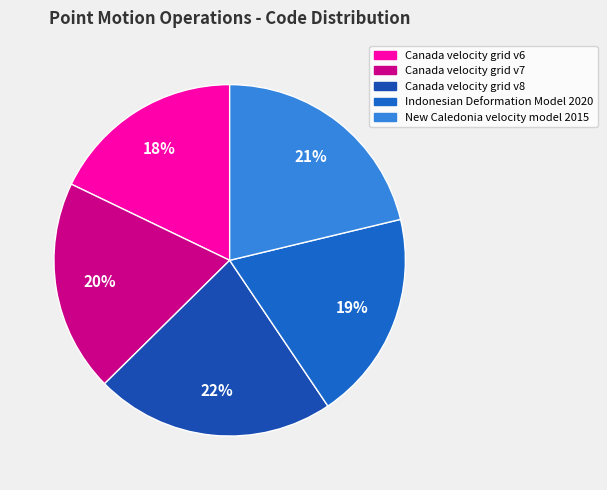

To the nearest percent, what percentage of the pie is Canada velocity grid v6?

18%